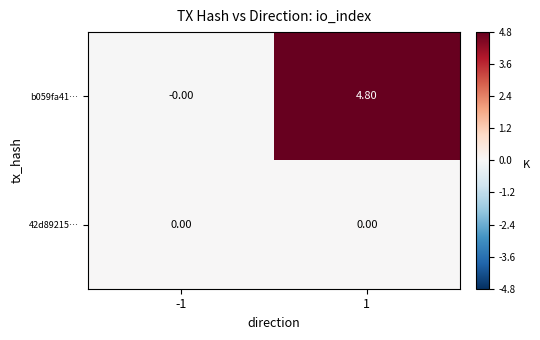

At which category is the sum across all series the highest?

1